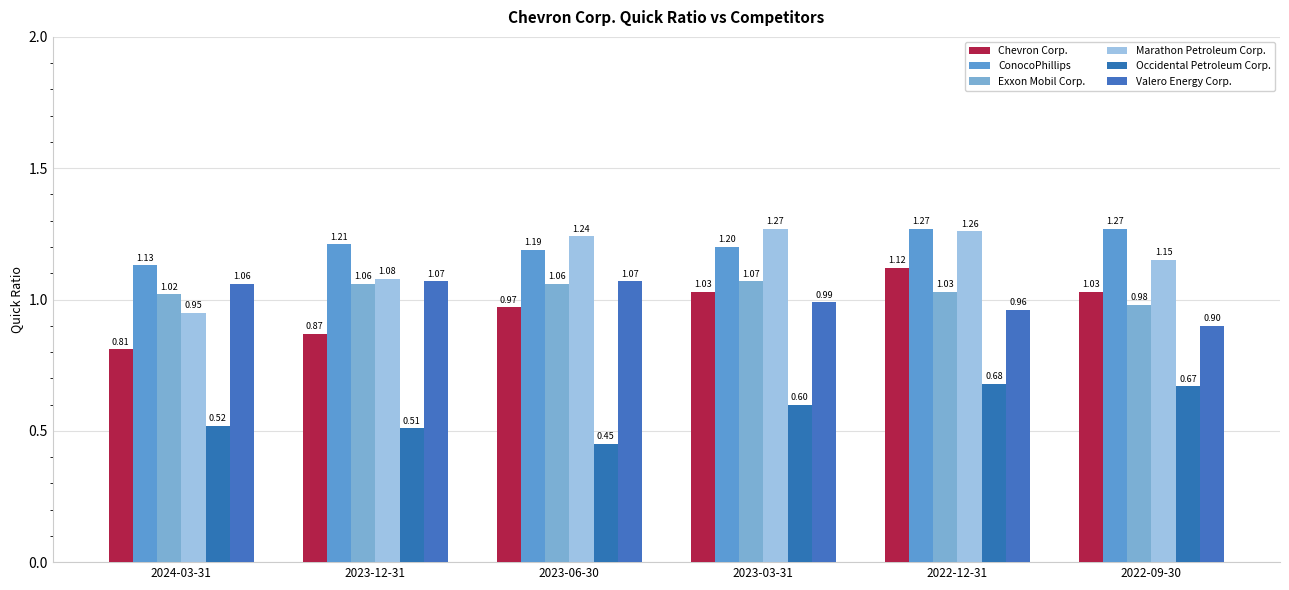

What is the difference between the maximum and minimum values in the ConocoPhillips series?

0.1